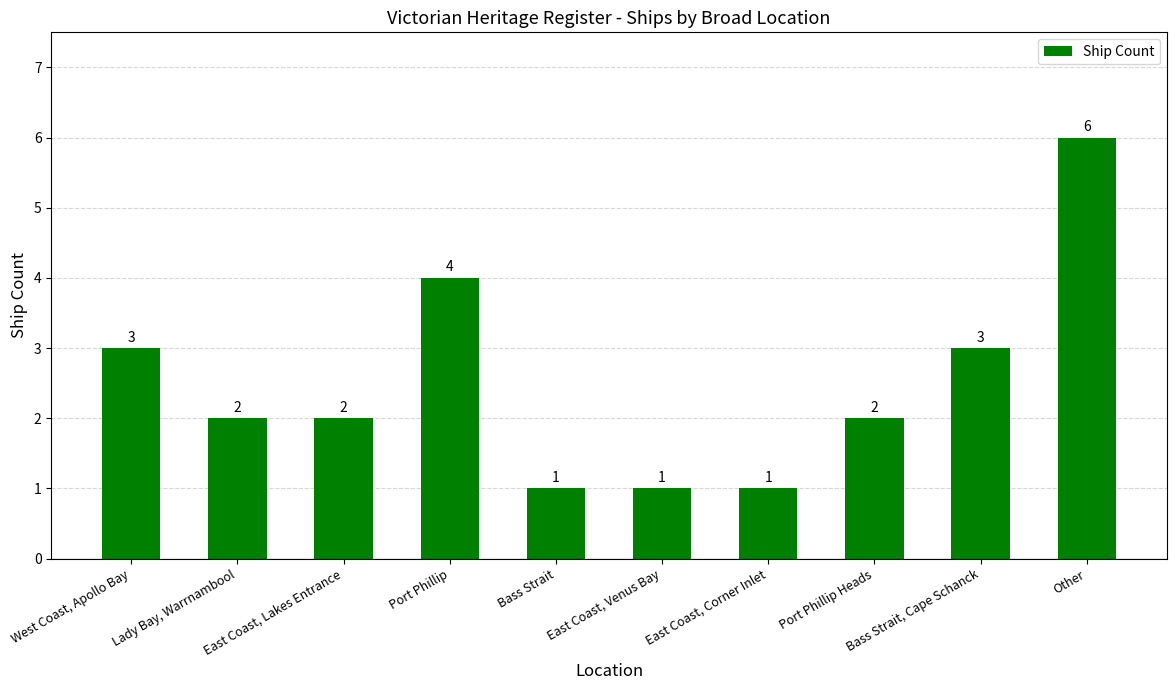

What is the sum of the values at Bass Strait and Other?

7